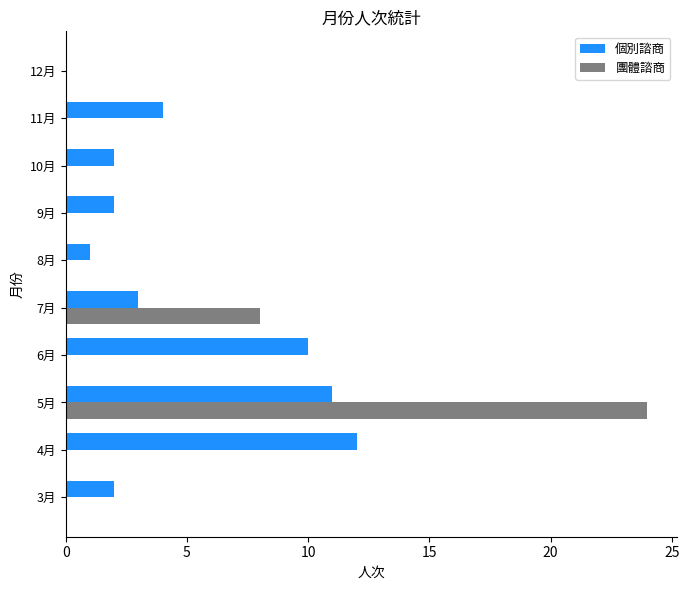

What is the maximum value shown in the chart?

24